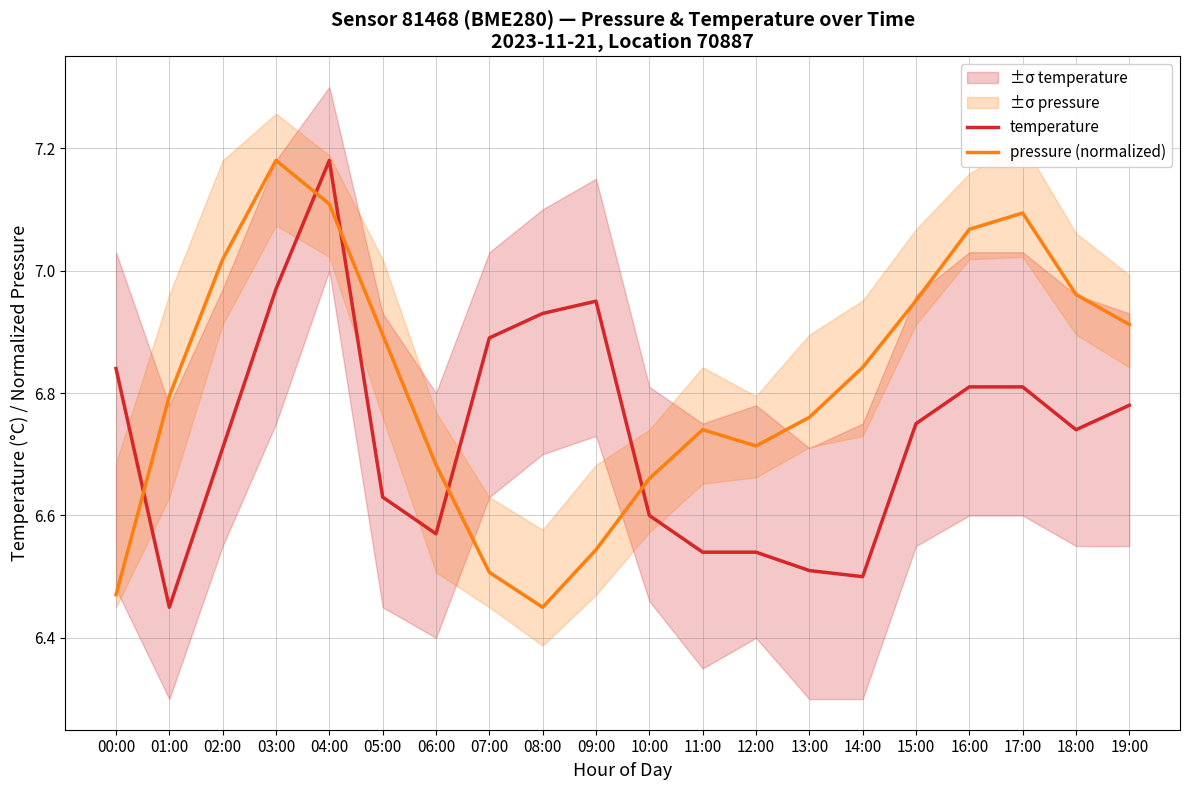

What is the difference between the highest and lowest values at 18:00?

0.2